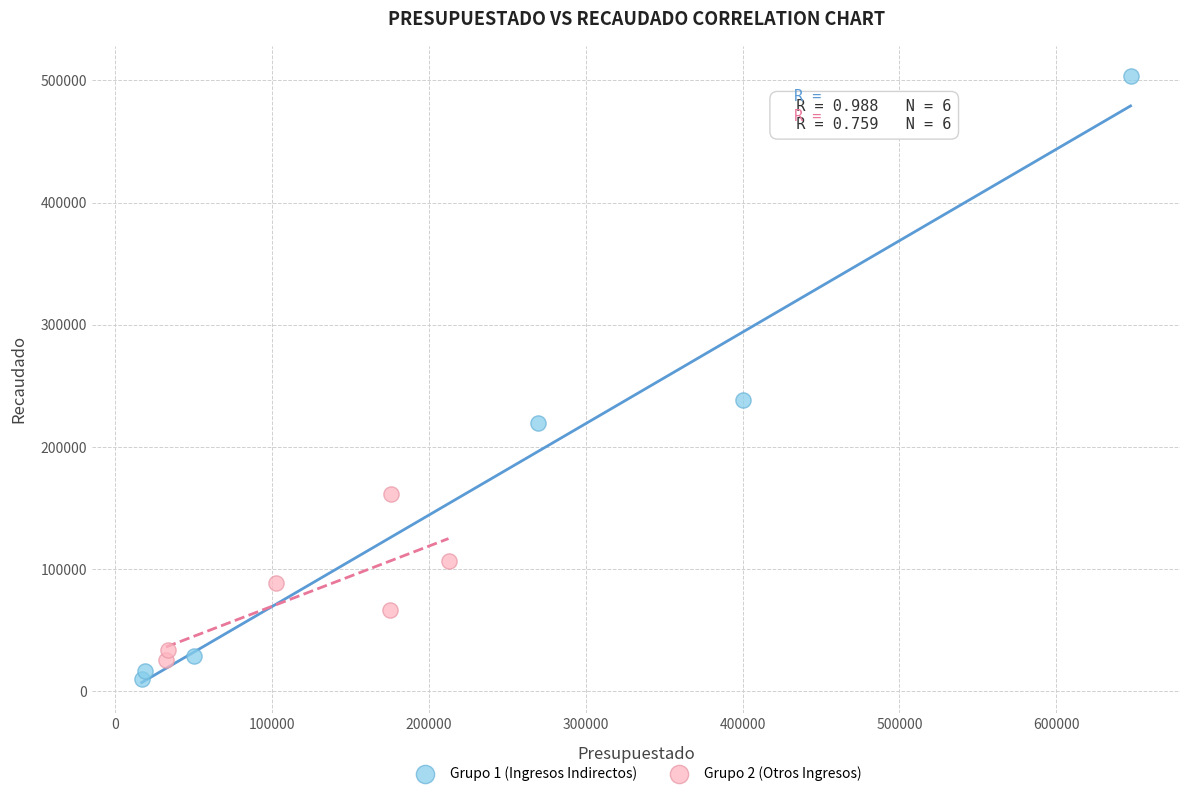

Which series has the largest Y range (max minus min)?

Grupo 1 (Ingresos Indirectos)